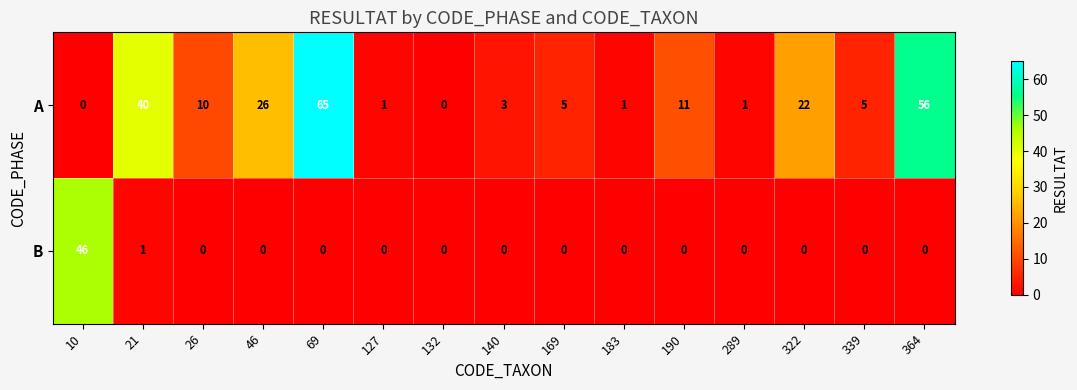

Reading left to right, list all the values displayed in this chart.

A: 0	40	10	26	65	1	0	3	5	1	11	1	22	5	56
B: 46	1	0	0	0	0	0	0	0	0	0	0	0	0	0